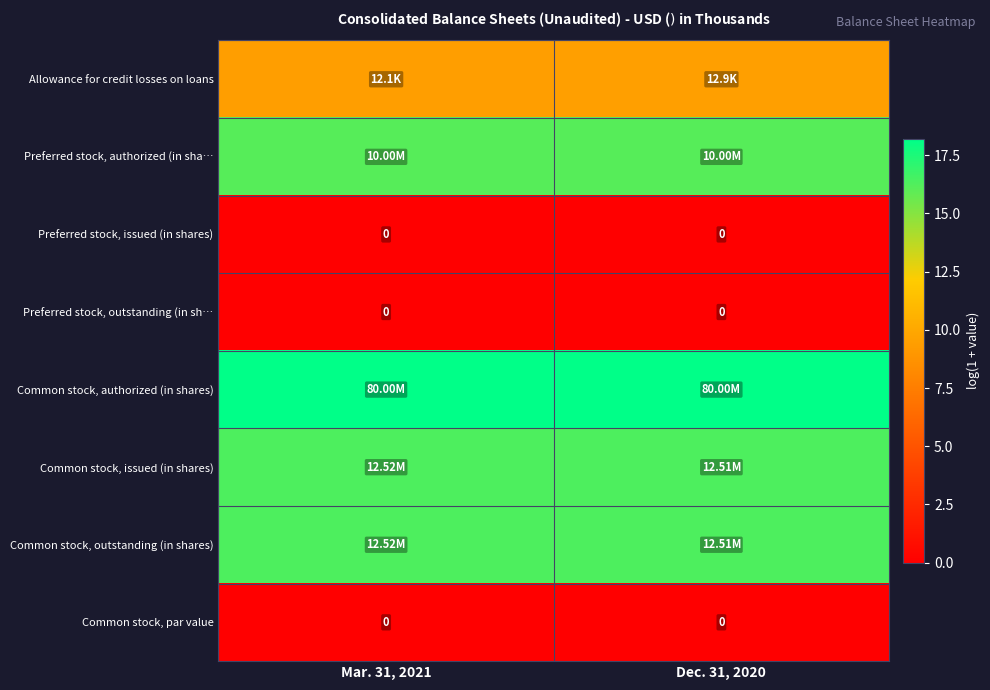

Which label corresponds to the largest value in the chart?

Mar. 31, 2021